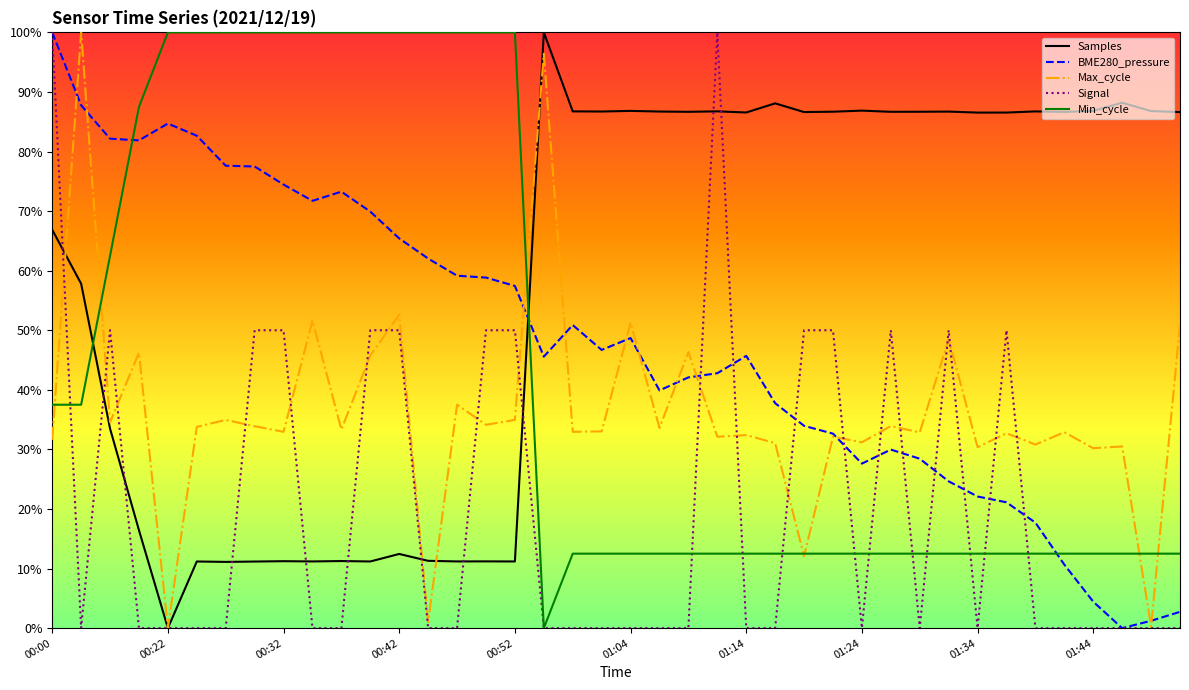

At which category is the sum across all series the highest?

00:00